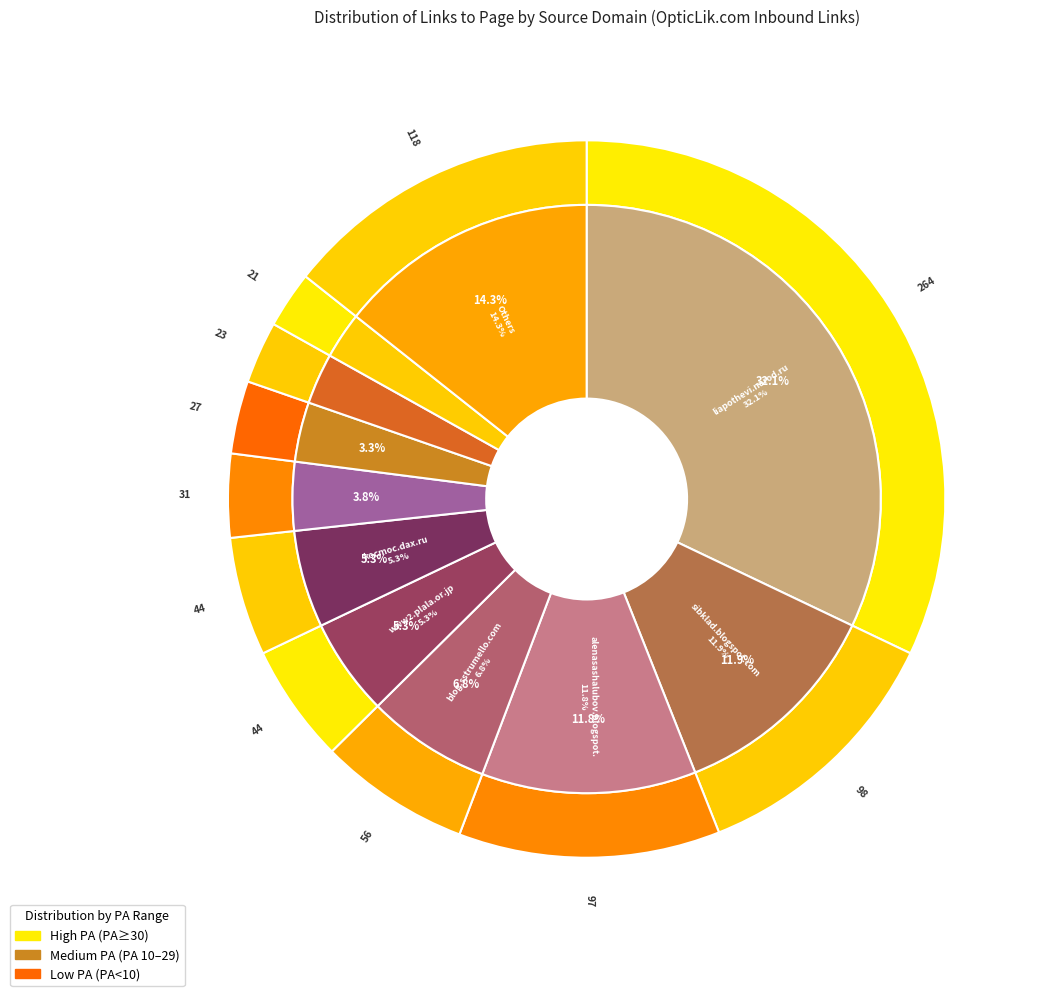

Does www.evolutionary.org represent more than half of the total?

No